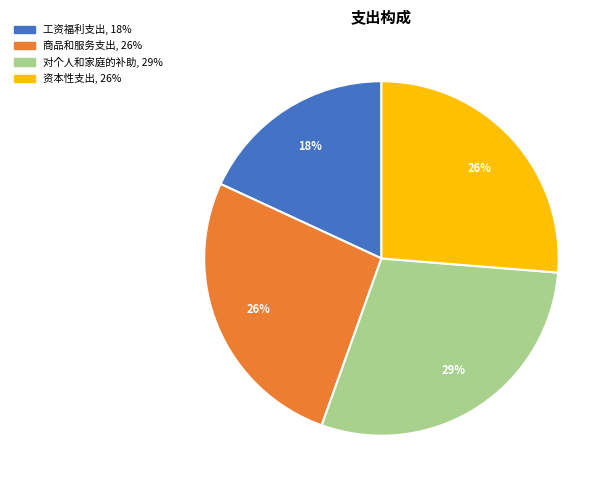

Does any single category account for the majority?

No